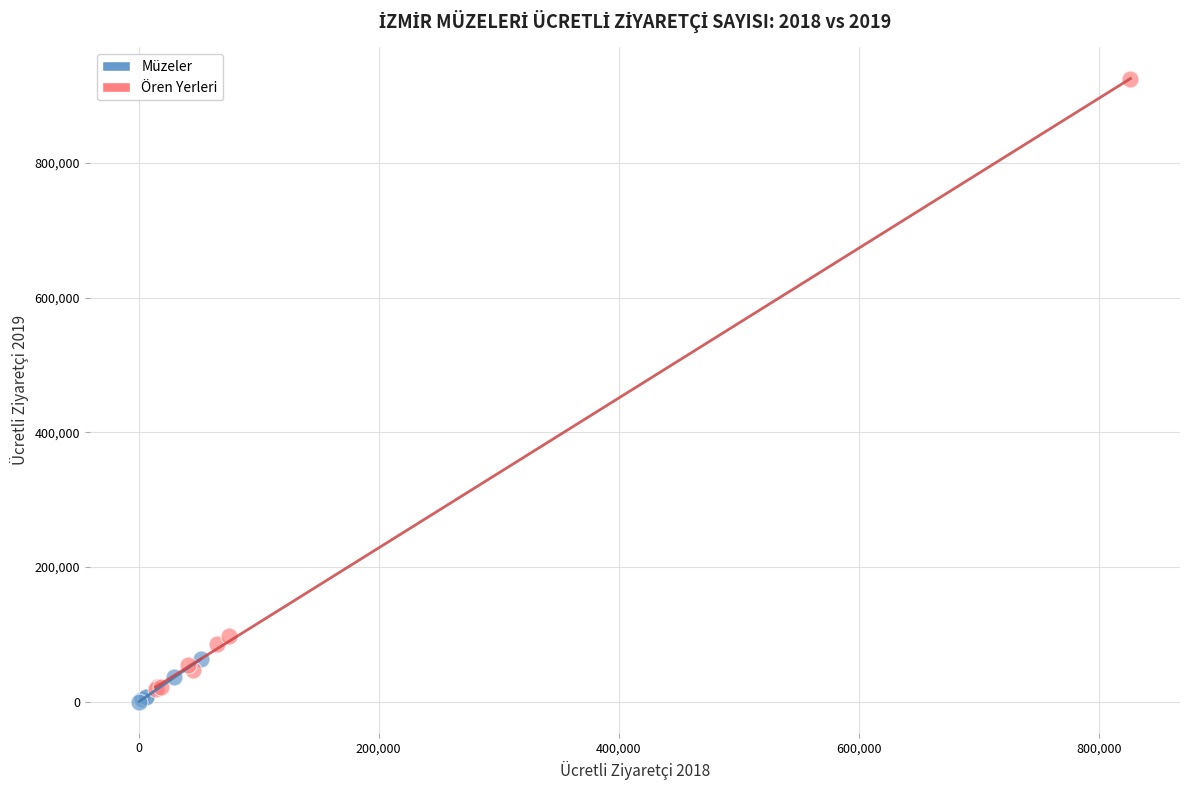

Which series has the largest Y range (max minus min)?

Ören Yerleri